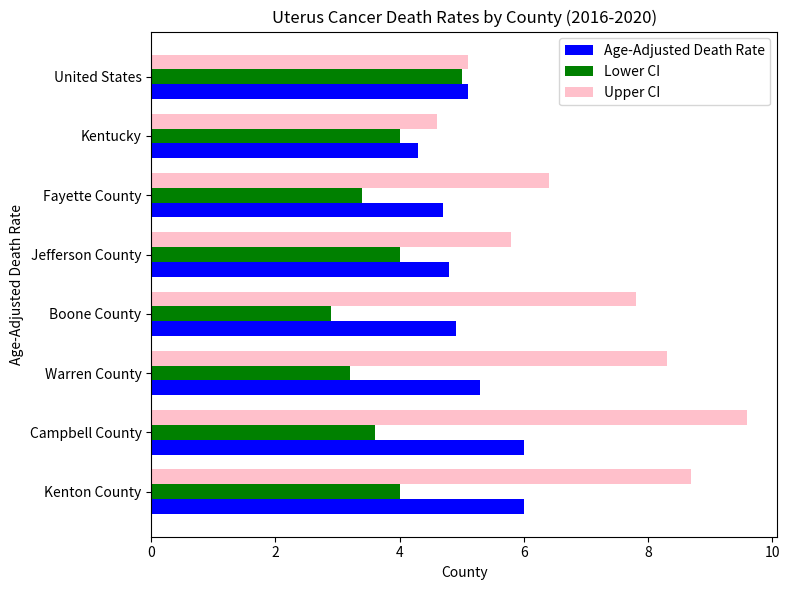

At how many categories does at least one series exceed 8?

3